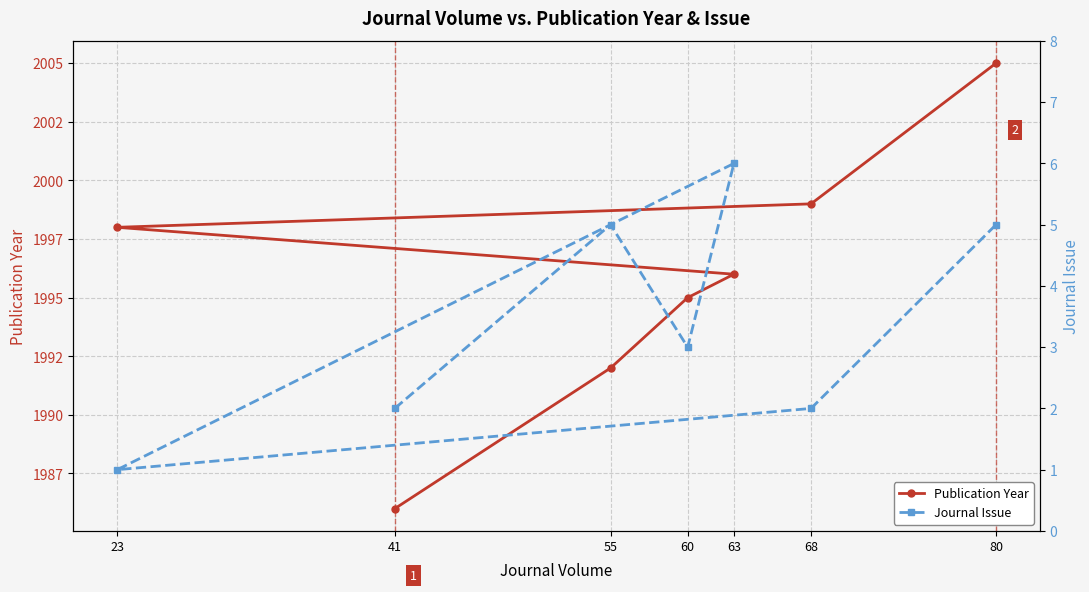

Which category has the lowest value across all series?

23